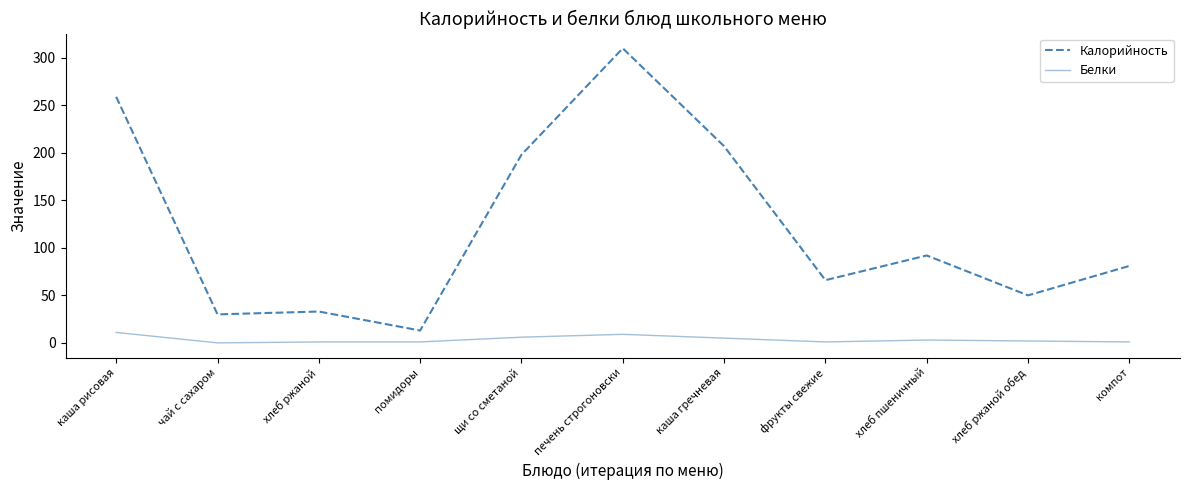

Is the value of Калорийность at каша гречневая greater than the value of Белки at помидоры?

Yes